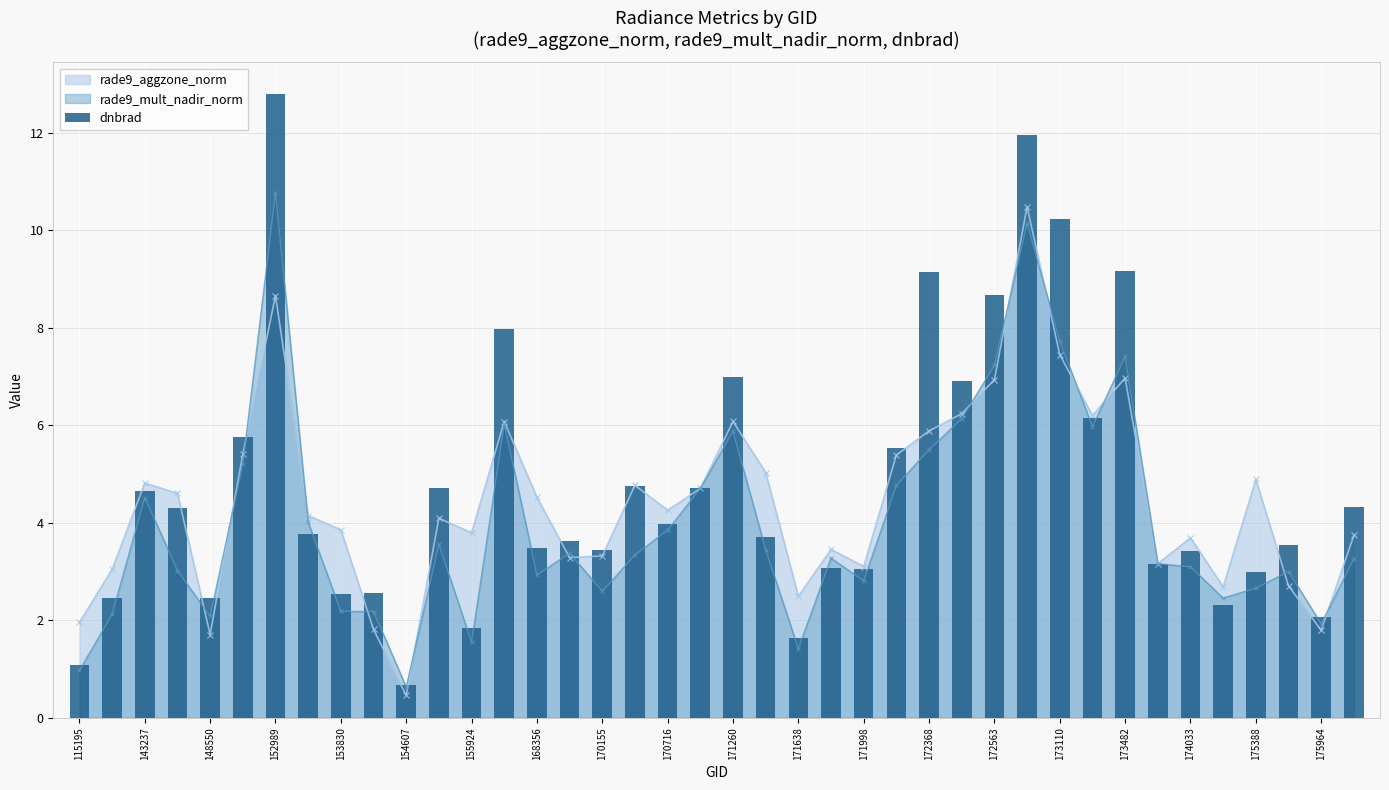

At which category does rade9_mult_nadir_norm reach its first local valley?

148550